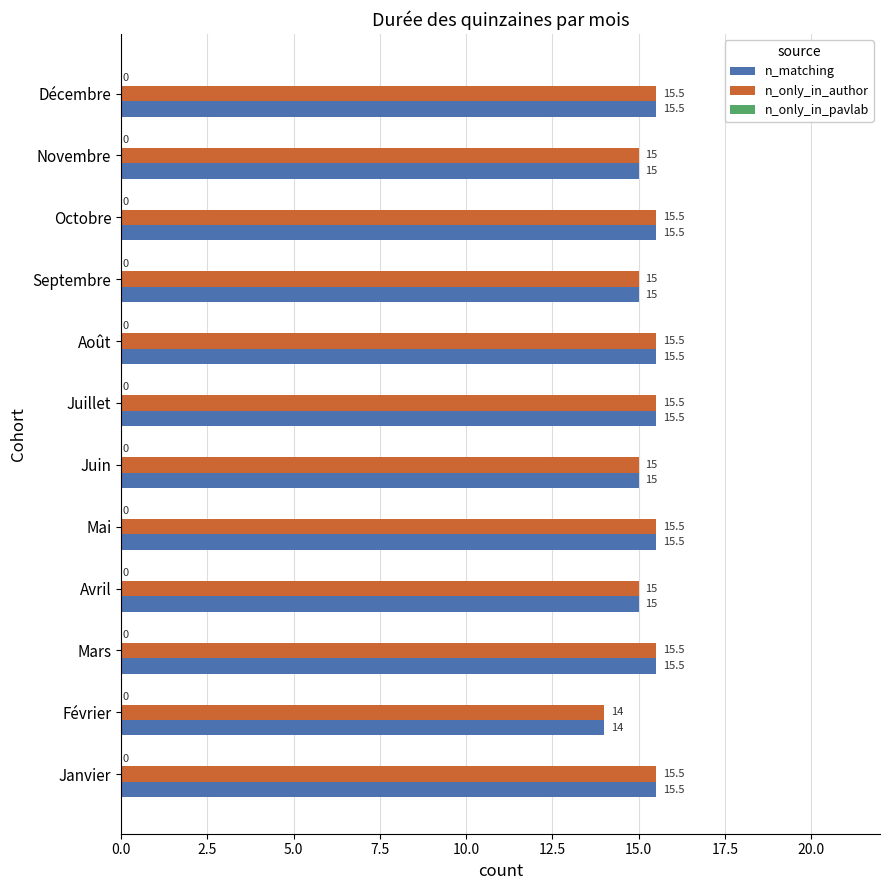

How many series are shown in this chart?

2